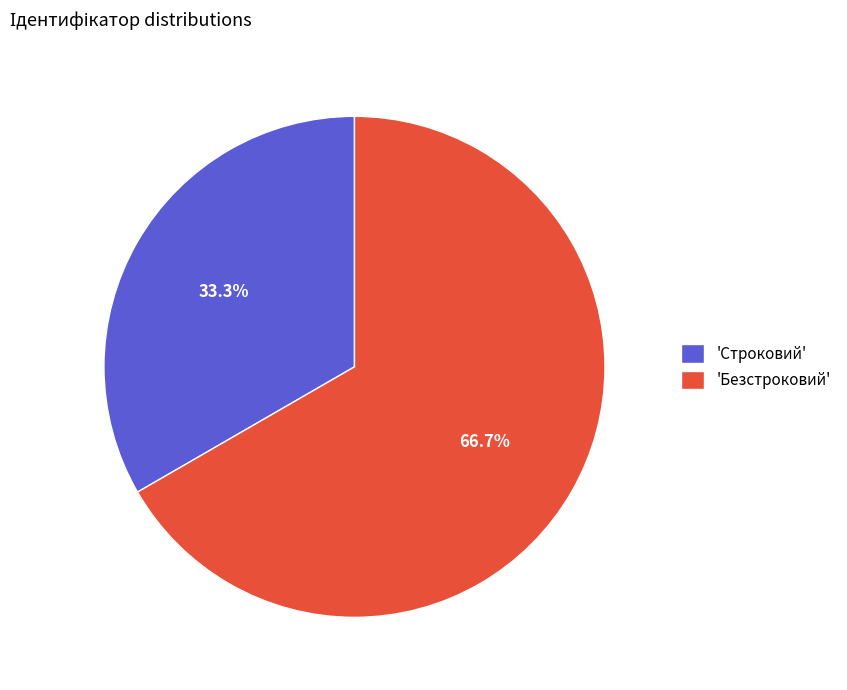

Count the number of slices in the pie.

2